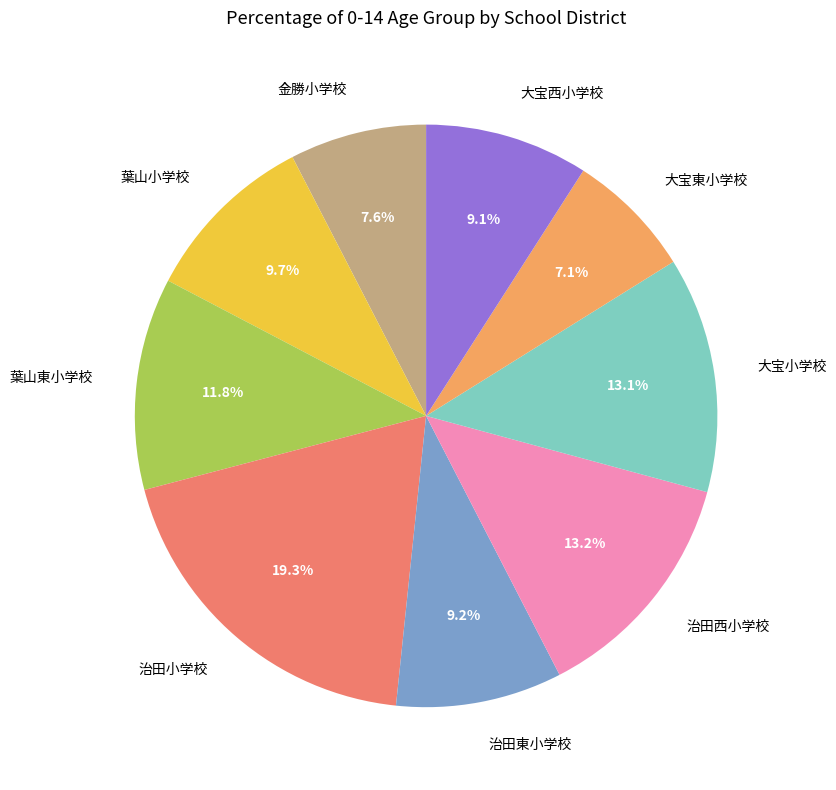

Is the sum of 葉山東小学校 and 治田小学校 greater than half?

No